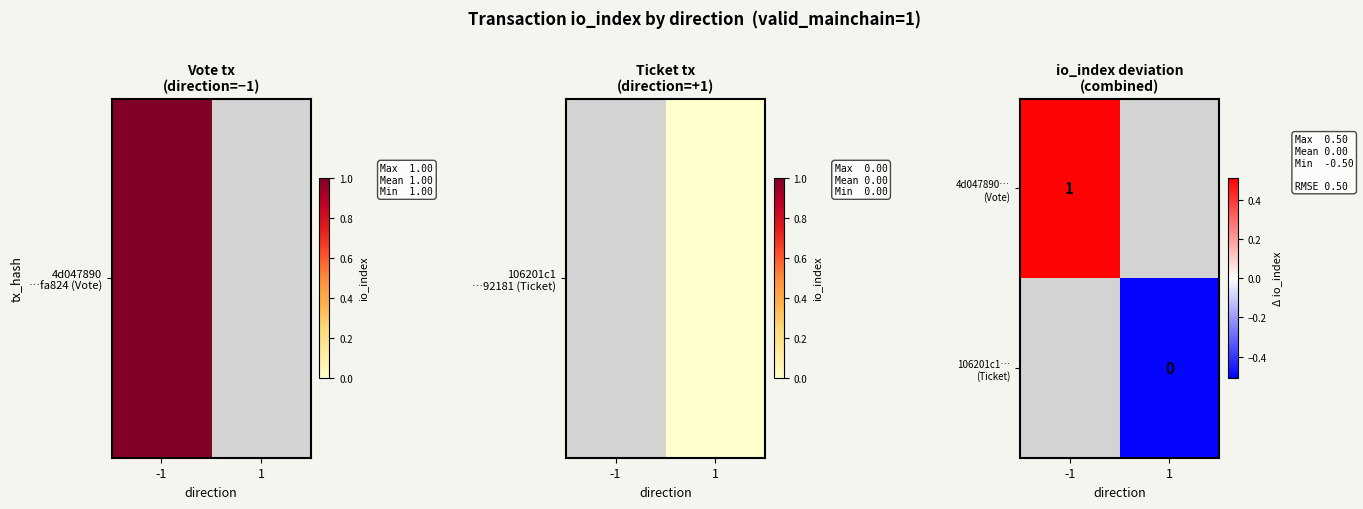

Count the number of categories in the chart.

2